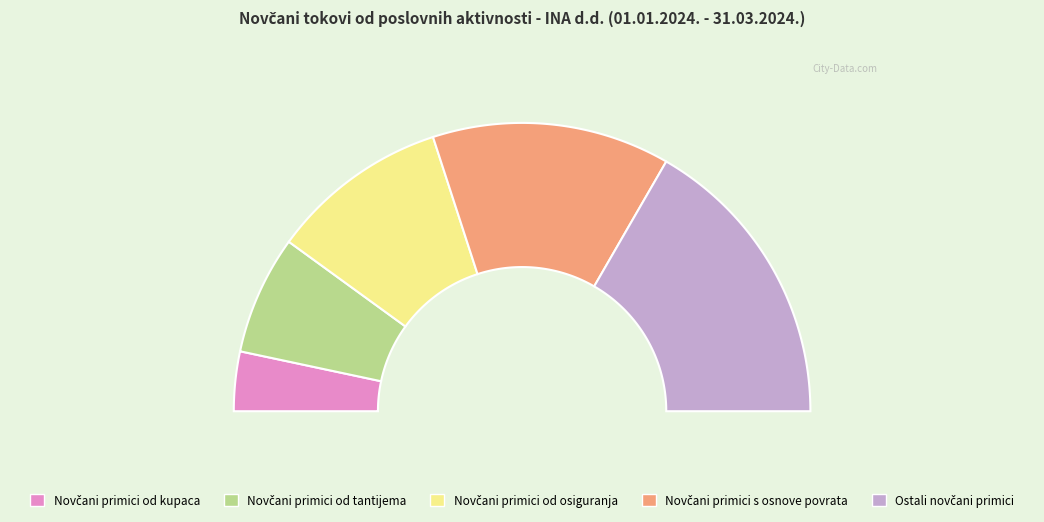

To the nearest percent, what is the difference between the Novčani primici od tantijema and Novčani primici od osiguranja slice percentages?

7%